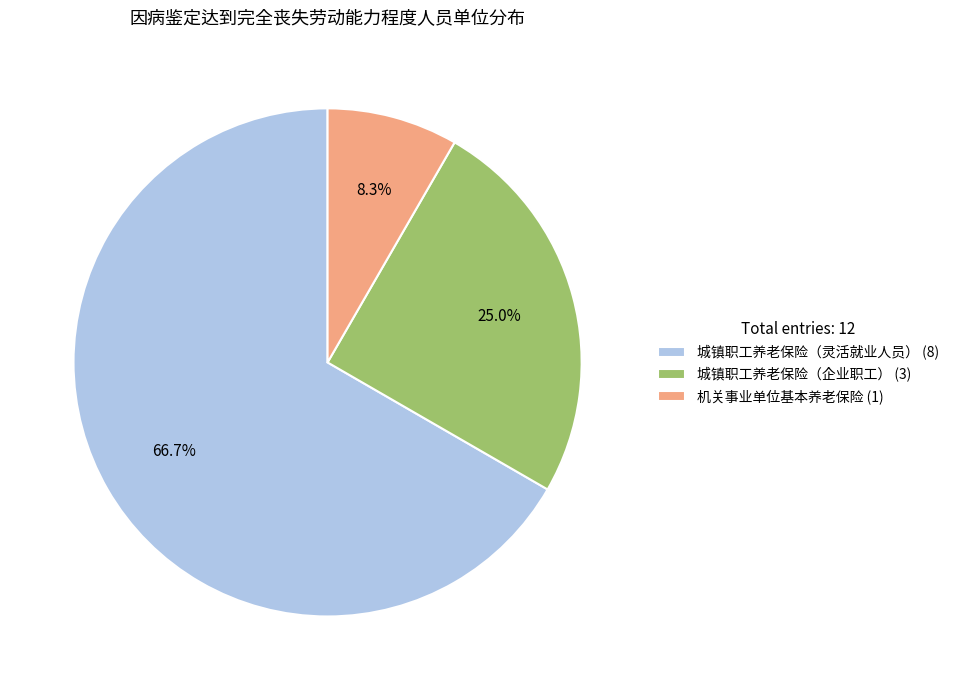

How many segments does this pie chart have?

3